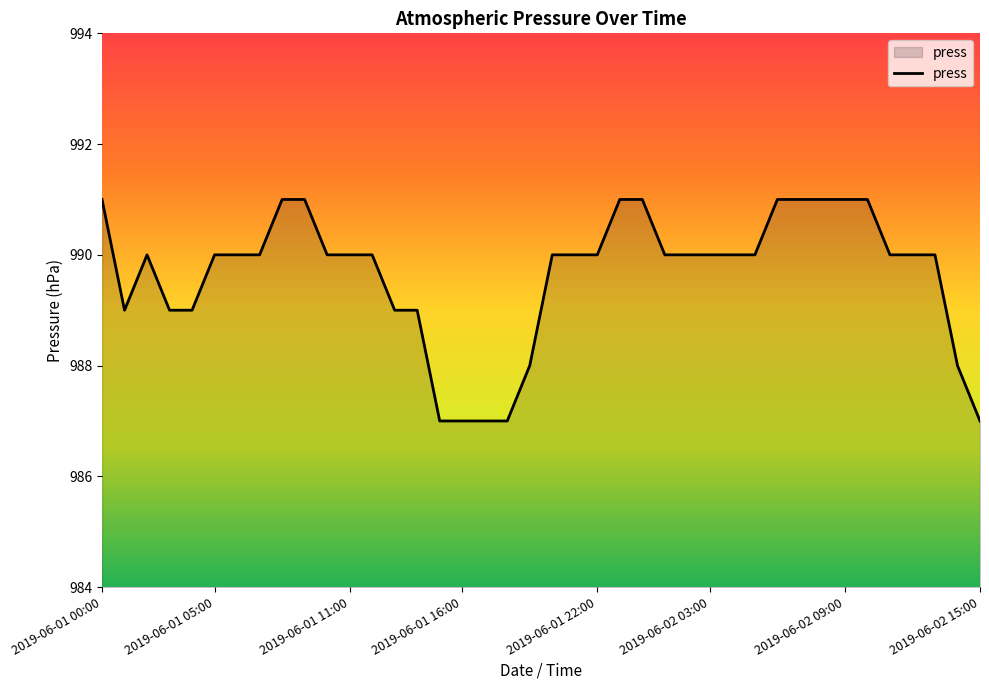

What is the minimum value shown in the chart?

987